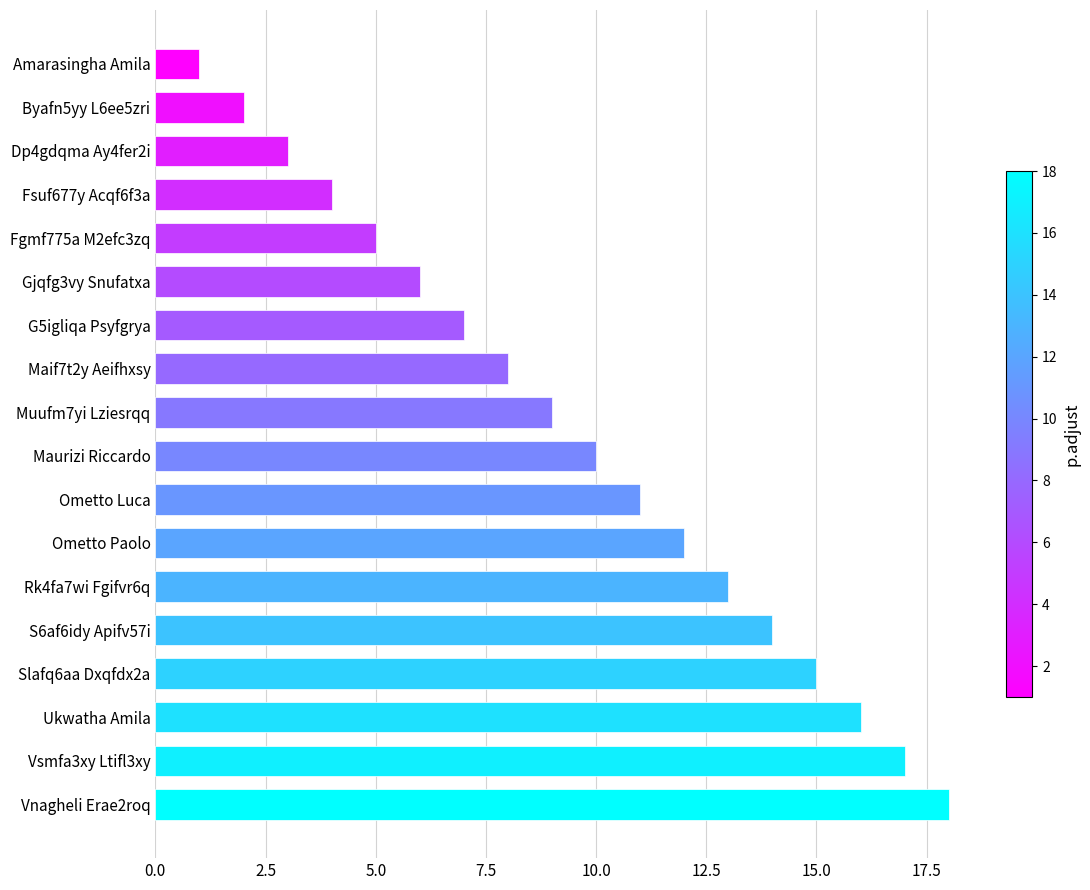

What is the difference between the maximum and minimum values?

17